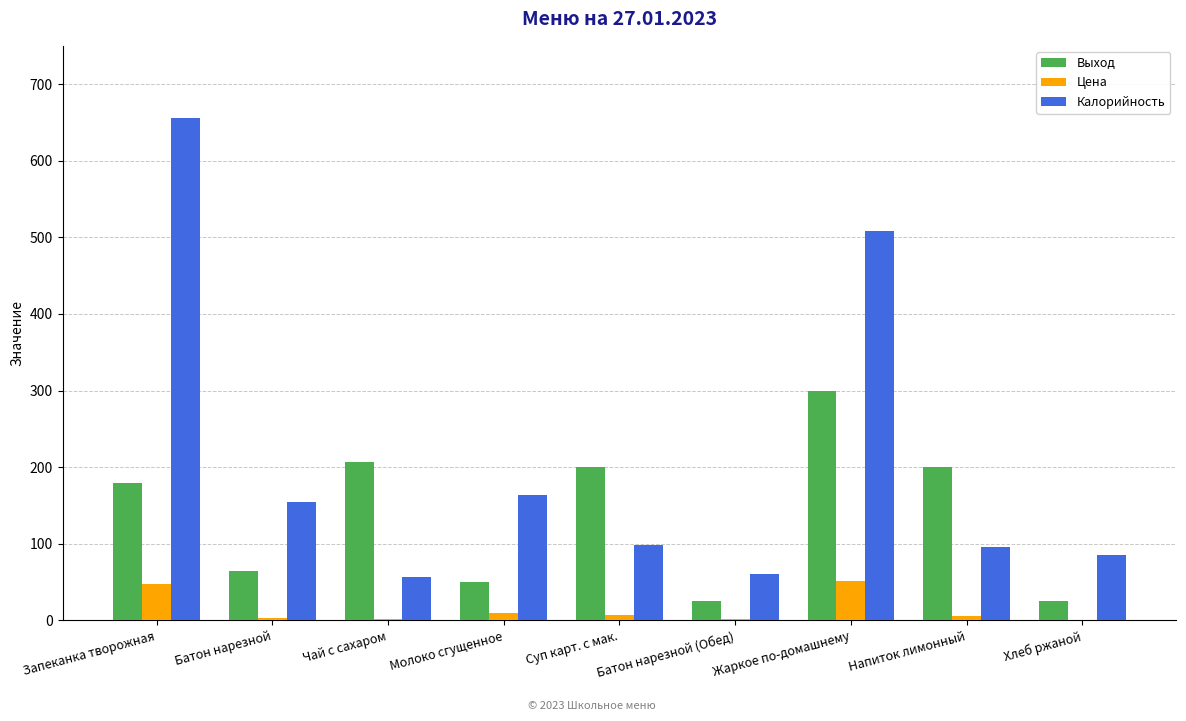

The Калорийность series shows 96.0 at Напиток лимонный. True or false?

True